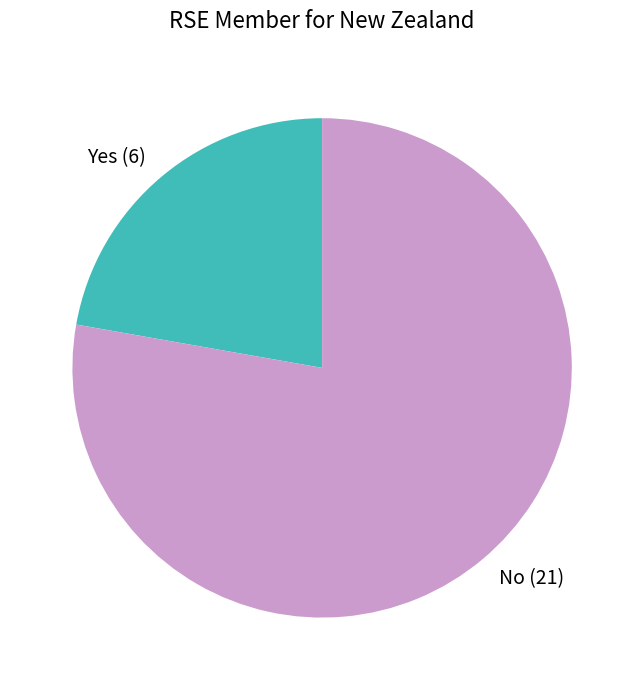

The Yes slice represents 22% of the pie. True or false?

True